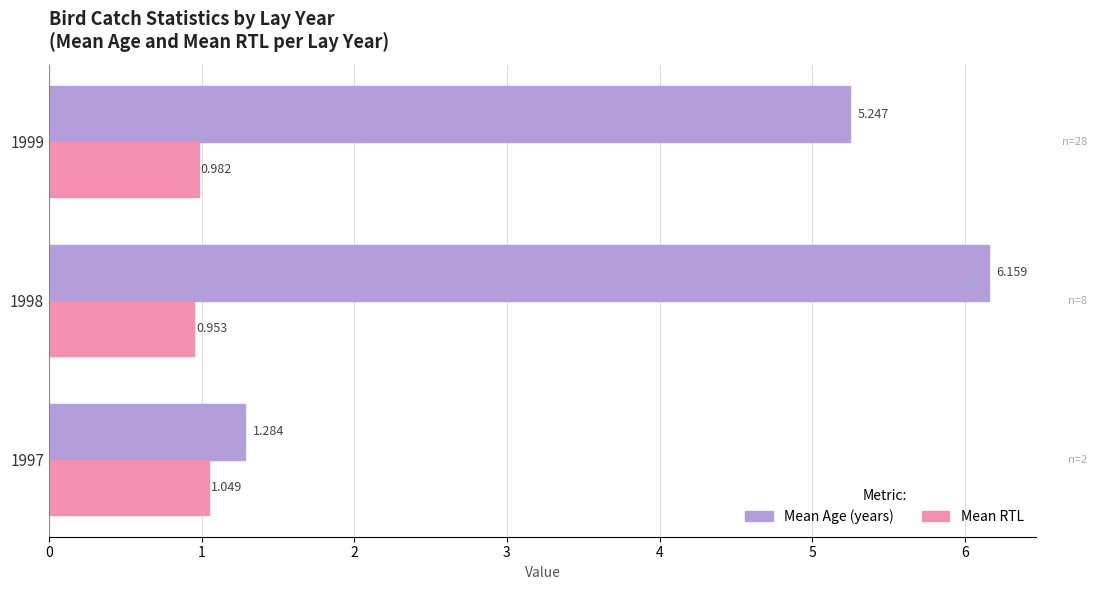

Which series has the largest total across all categories?

Mean Age (years)